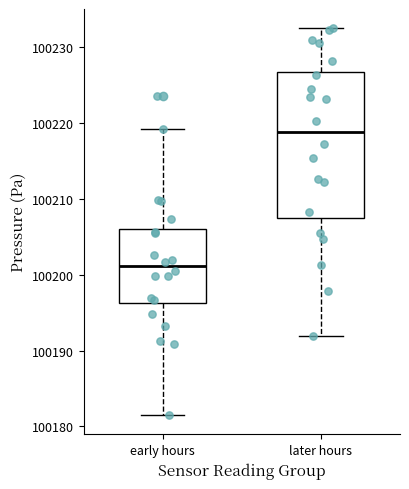

Reading left to right, read every box against the y-axis: the position of its median line, the range the box covers, and the ends of its whiskers. The values are not printed on the chart, so give them approximately, as read against the axis.

early hours: median 100201, box 100196 to 100206, whiskers 100182 to 100219
later hours: median 100219, box 100208 to 100227, whiskers 100192 to 100233